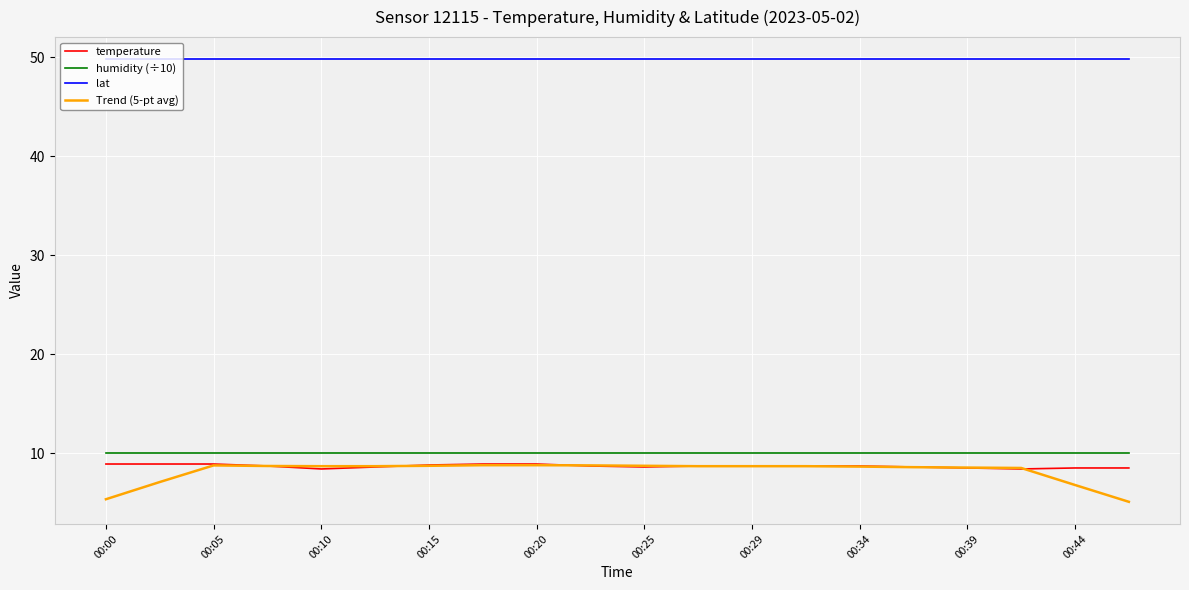

Which series has the largest total across all categories?

lat